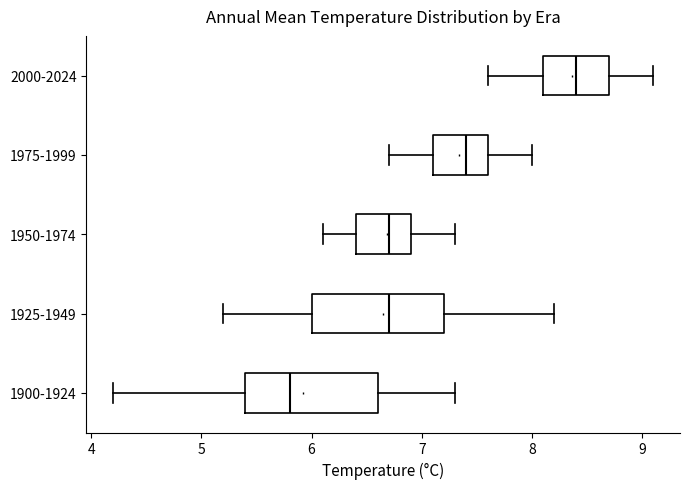

Which box has the furthest to the right median line?

2000-2024